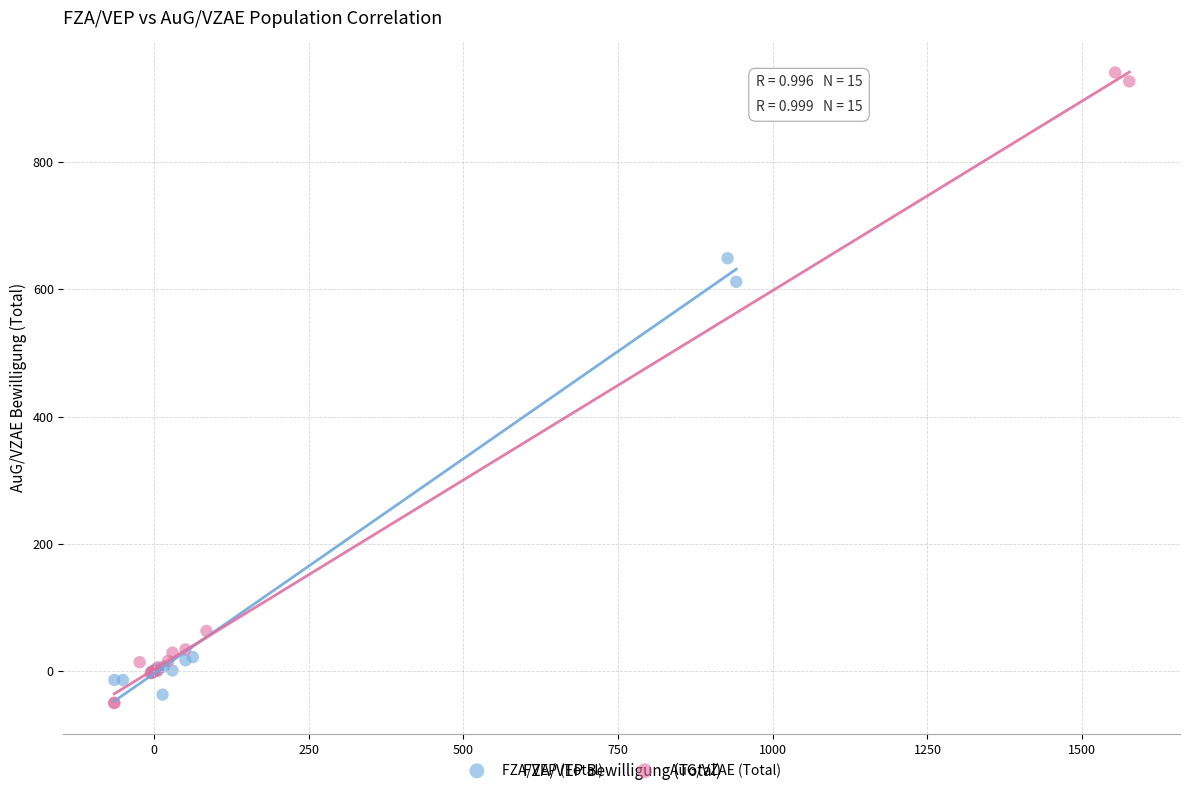

Which series has the largest Y range (max minus min)?

AuG/VZAE (Total)